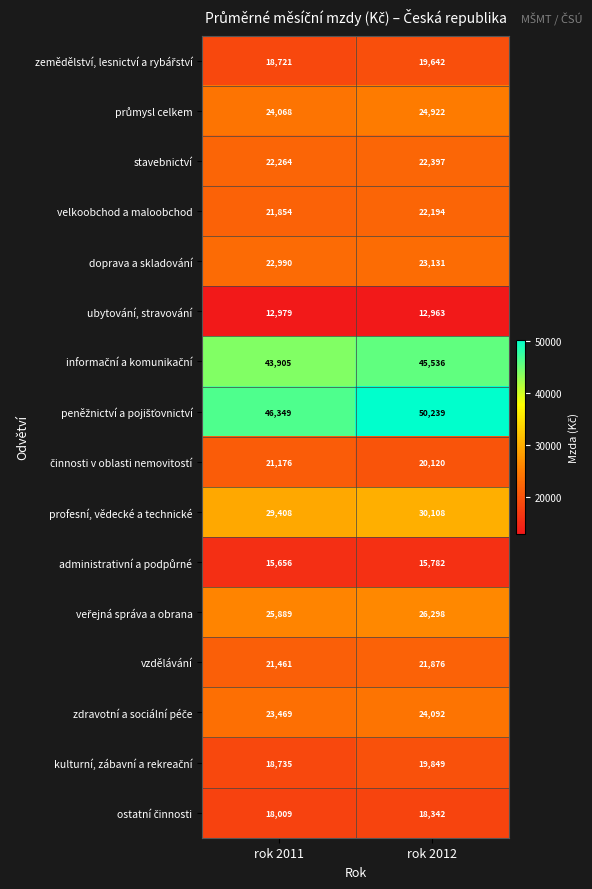

What is the spread (max minus min) of values at rok 2011?

33370